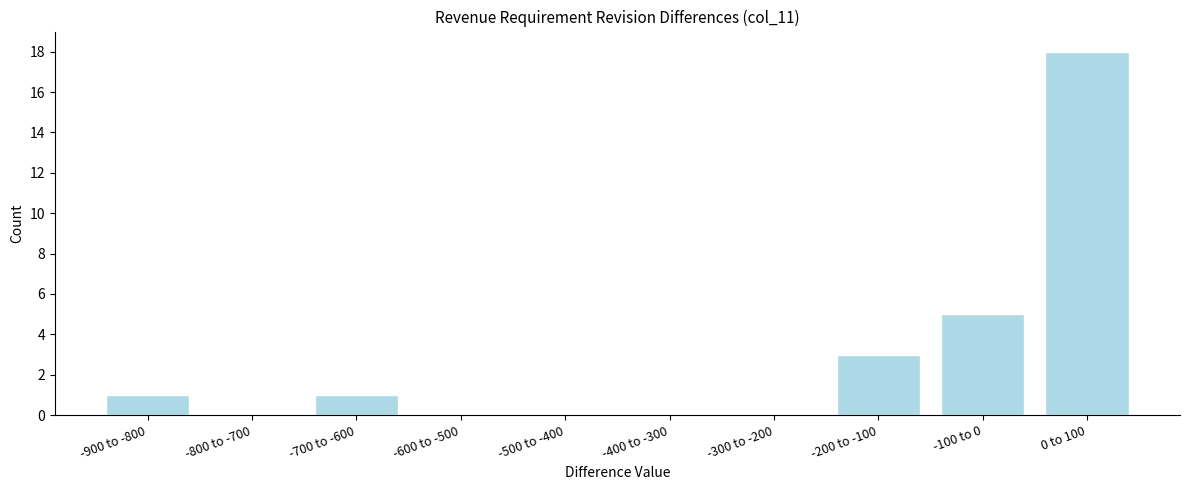

Reading left to right, what are all the values shown in this chart?

-900 to -800=1	-800 to -700=0	-700 to -600=1	-600 to -500=0	-500 to -400=0	-400 to -300=0	-300 to -200=0	-200 to -100=3	-100 to 0=5	0 to 100=18